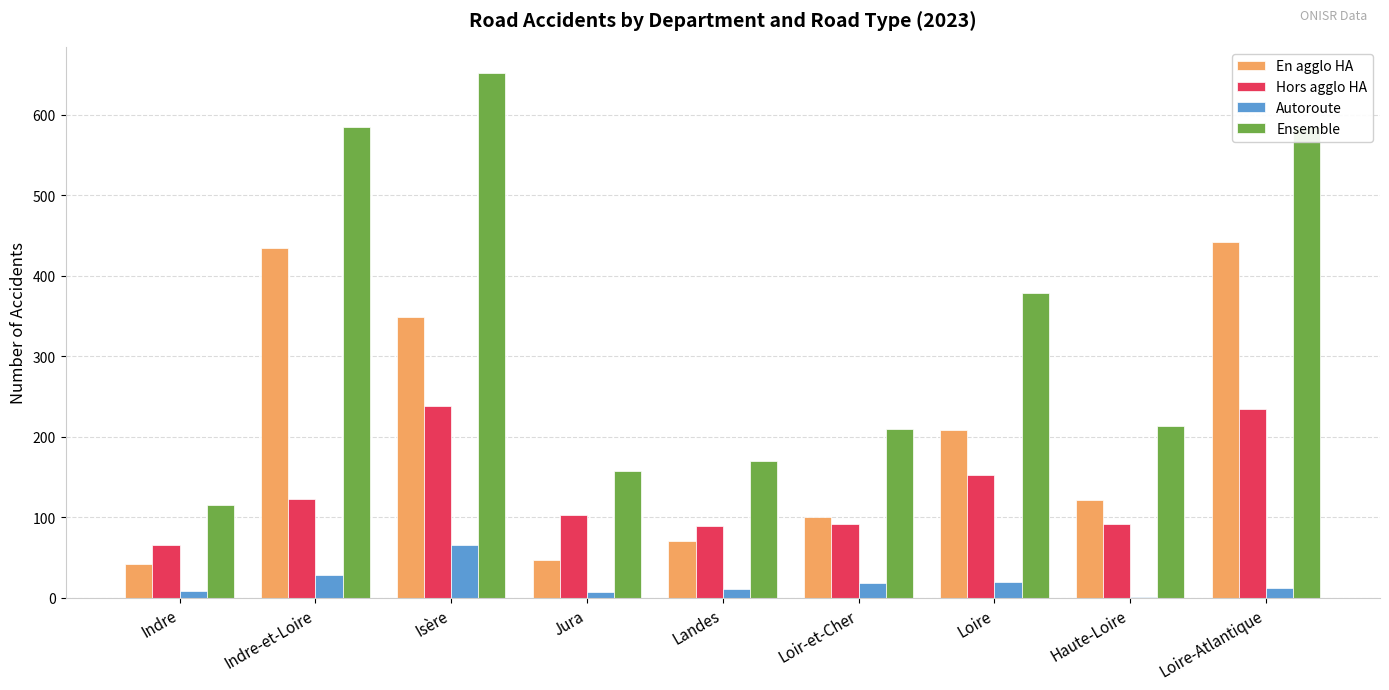

What is the difference between the Autoroute values at Indre and Loire-Atlantique?

4